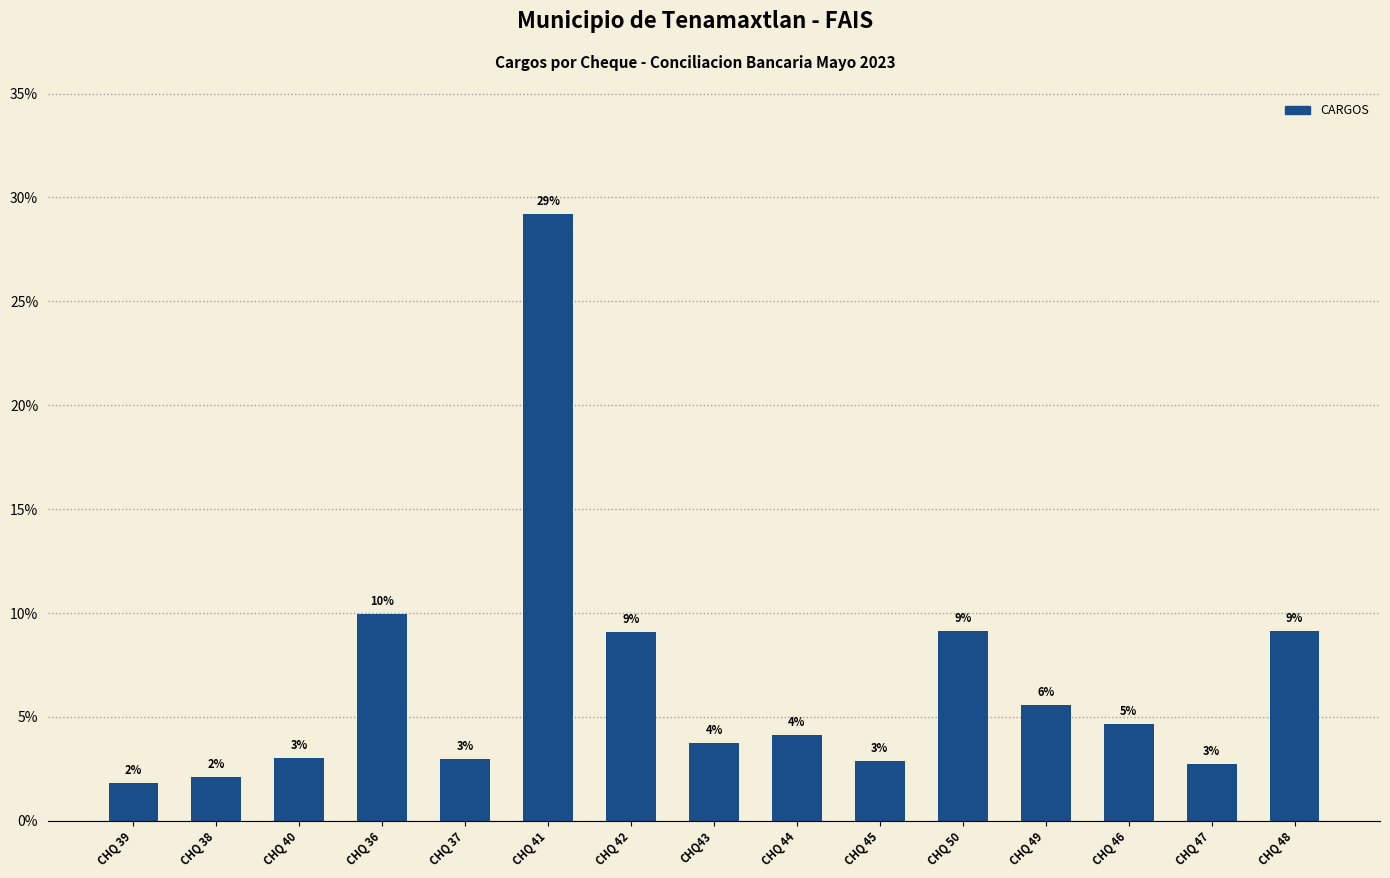

What is the ratio of the value at CHQ 49 to the value at CHQ 38?

2.6